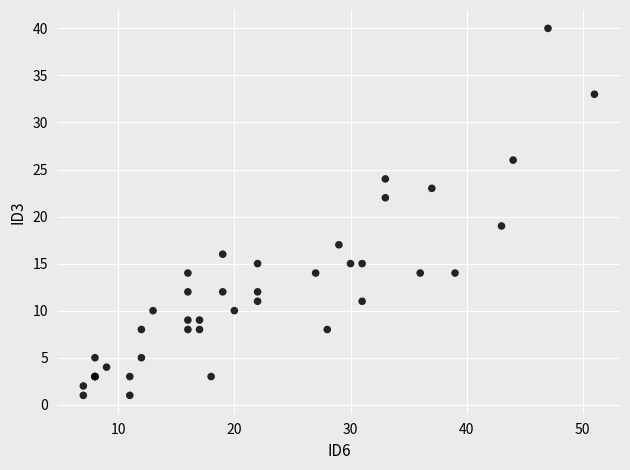

What Y value in the scatter plot is closest to 20?

19